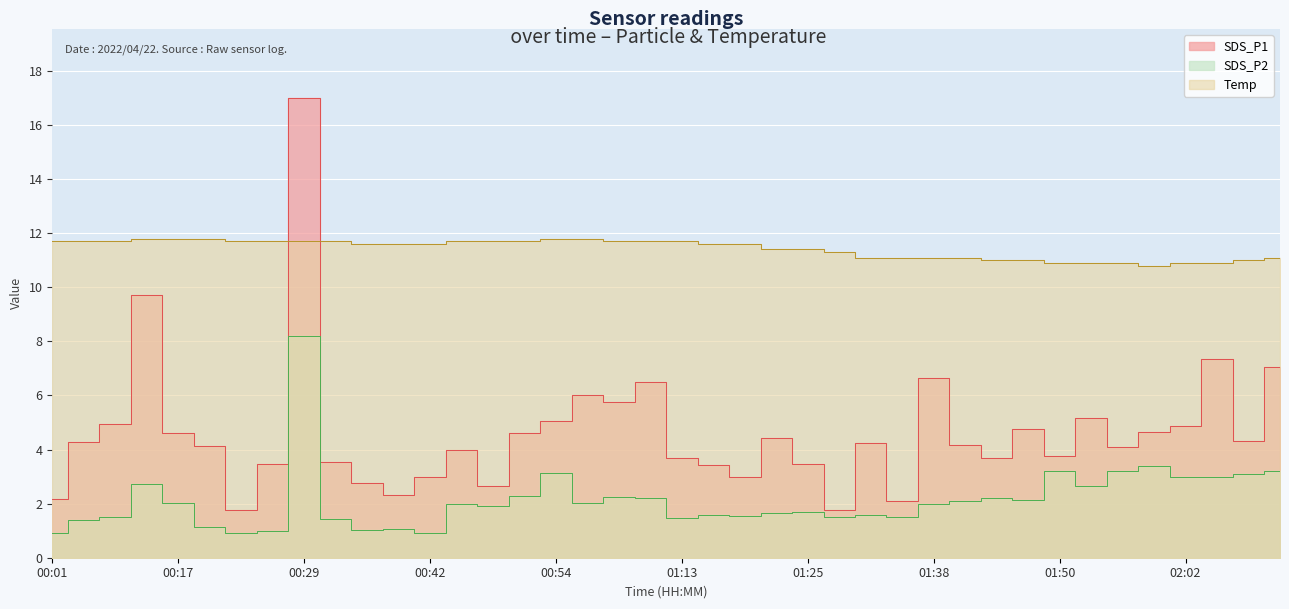

What is the spread (max minus min) of values at 01:47?

8.9